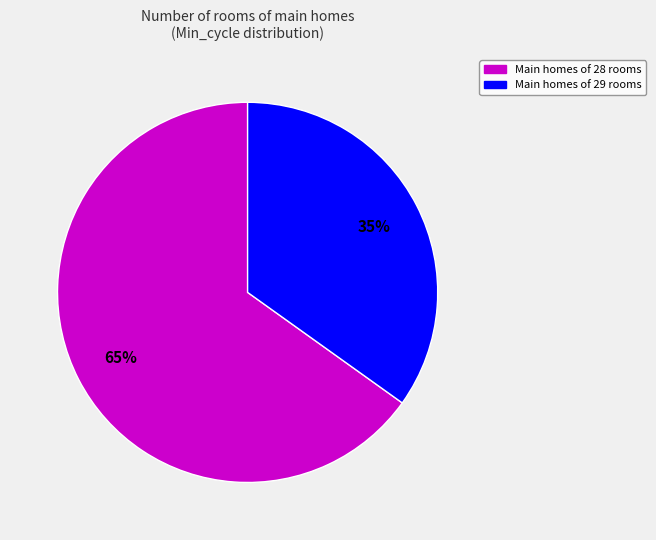

To the nearest percent, what is the average slice percentage?

50%